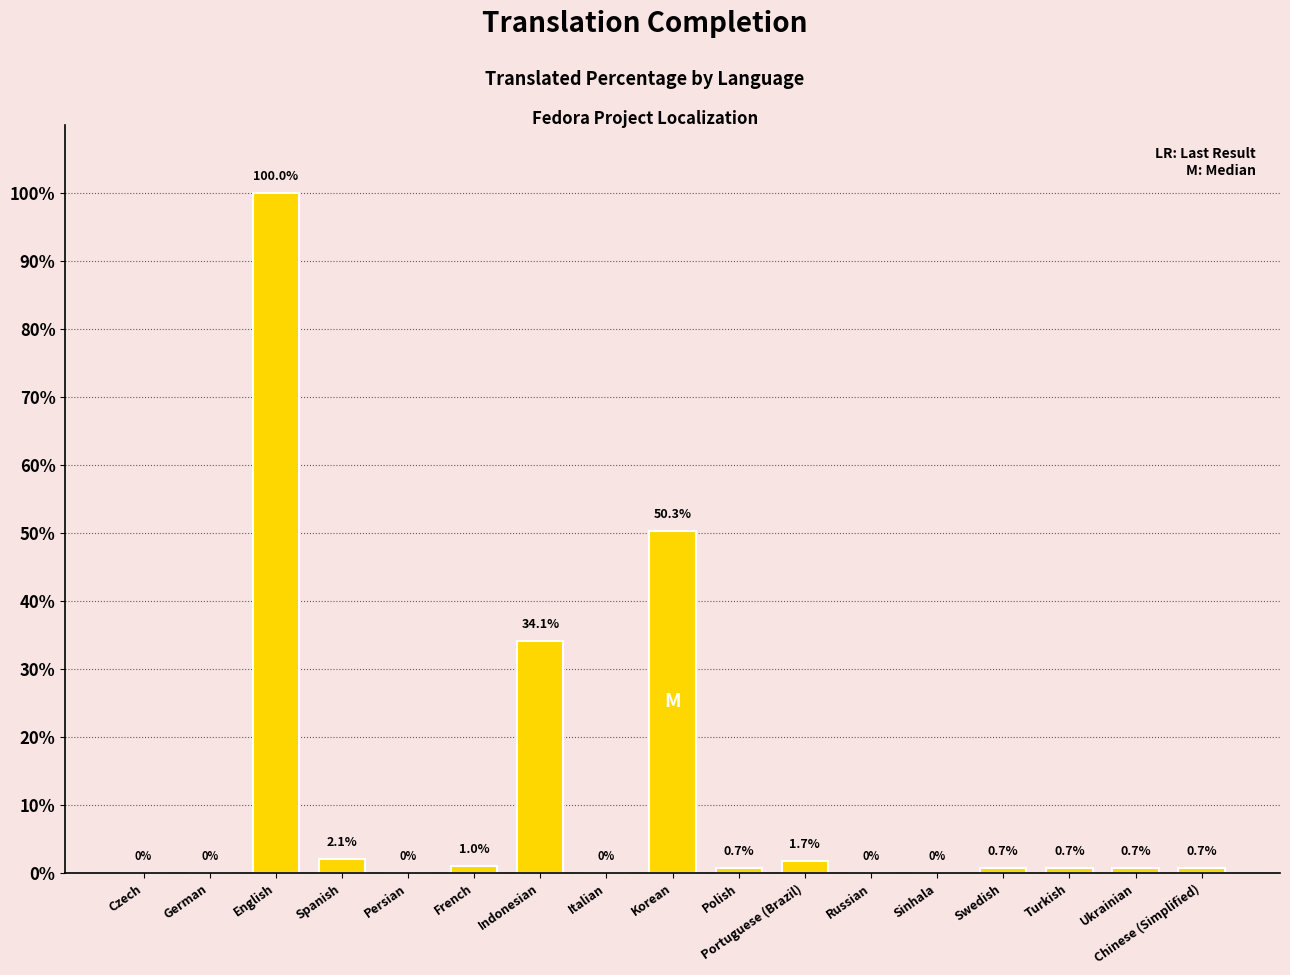

What is the maximum value shown in the chart?

100.0